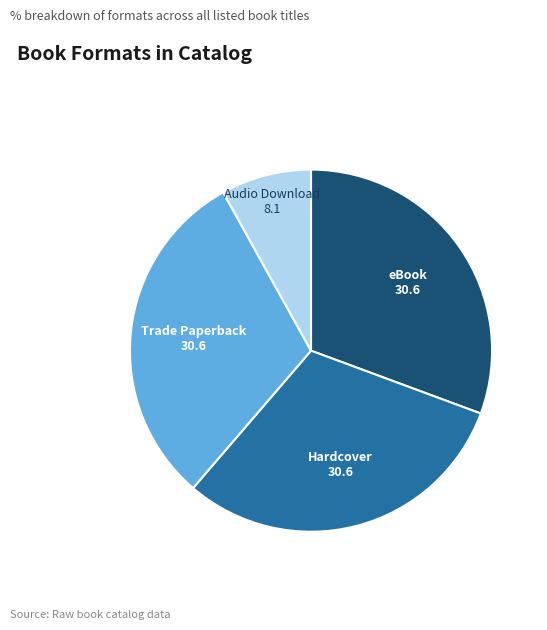

Is there any slice that represents more than half of the pie?

No